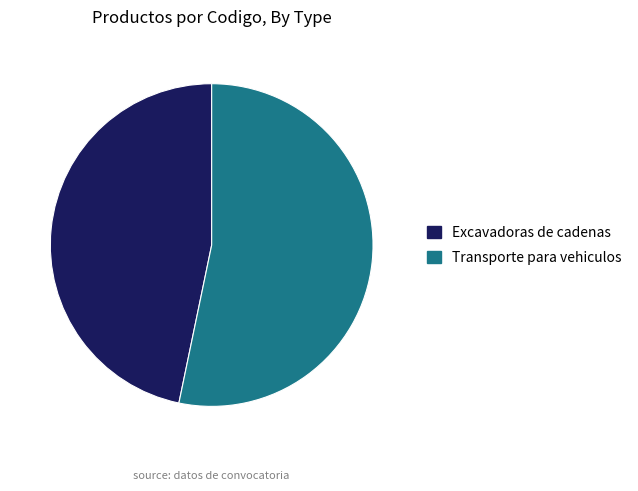

Rank the categories by value from lowest to highest.

Excavadoras de cadenas, Transporte para vehiculos